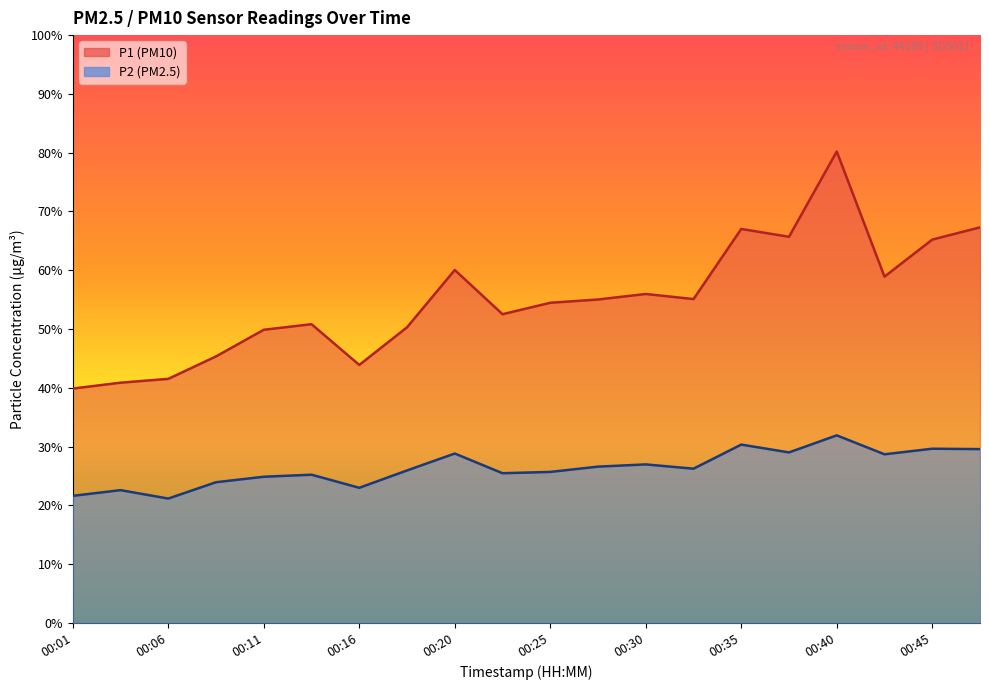

True or false: P1 and P2 intersect in this chart.

False